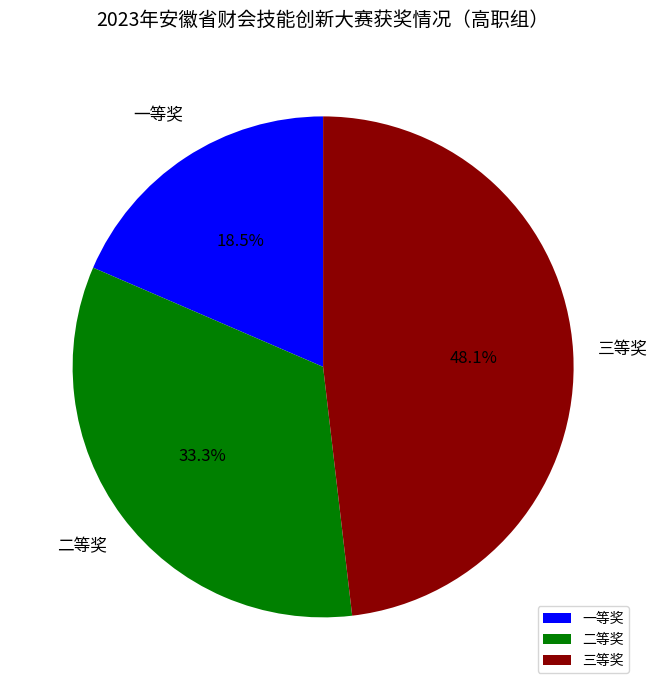

How many segments does this pie chart have?

3